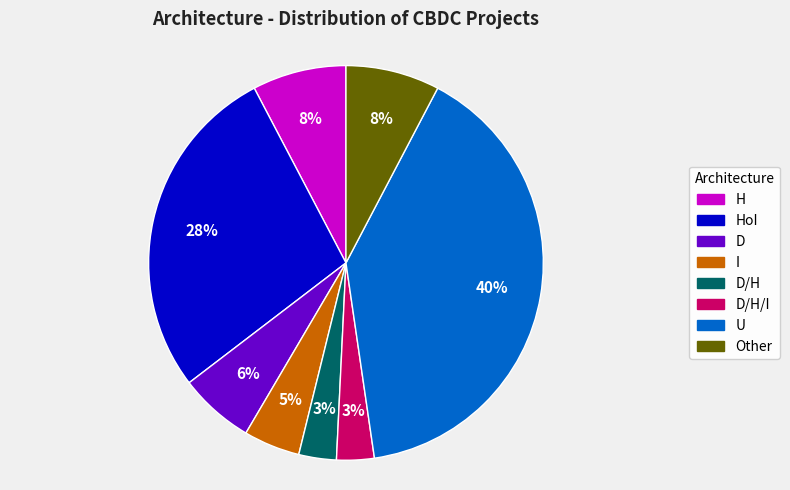

Is there a majority slice in this chart?

No